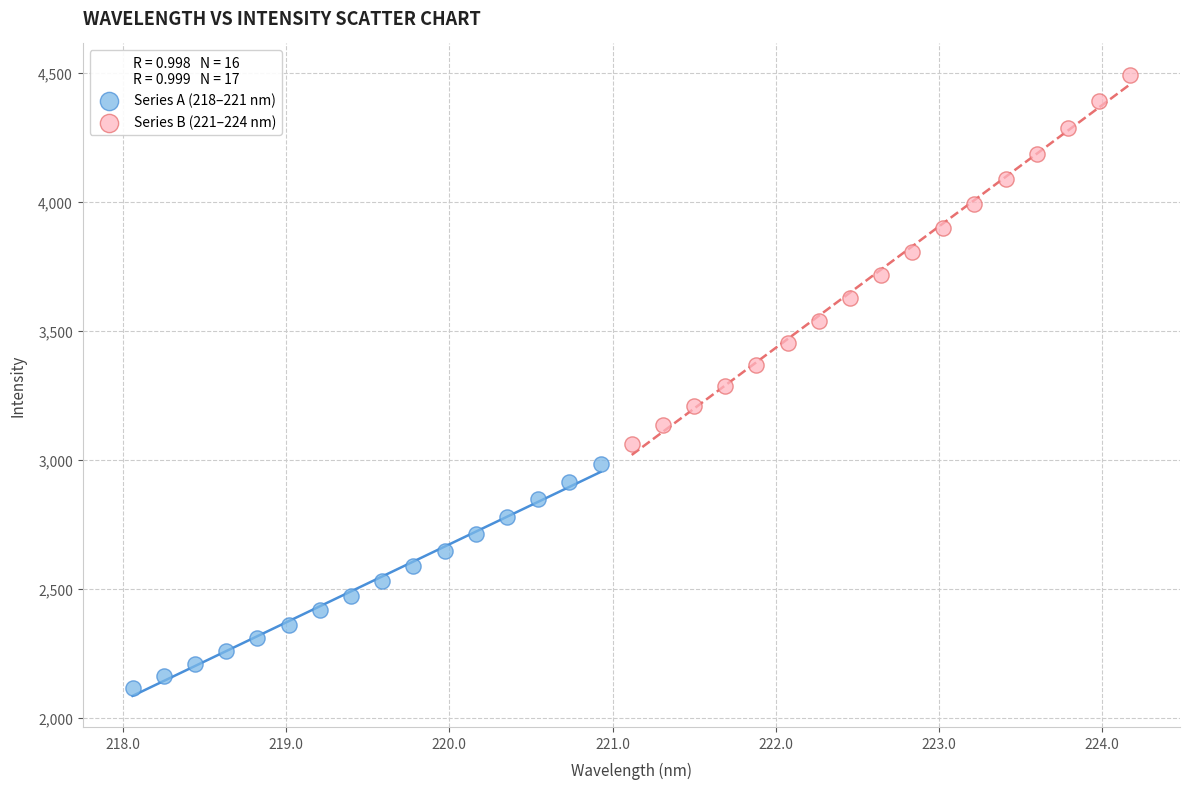

Which series has the widest spread of Y values?

Series B (221–224 nm)